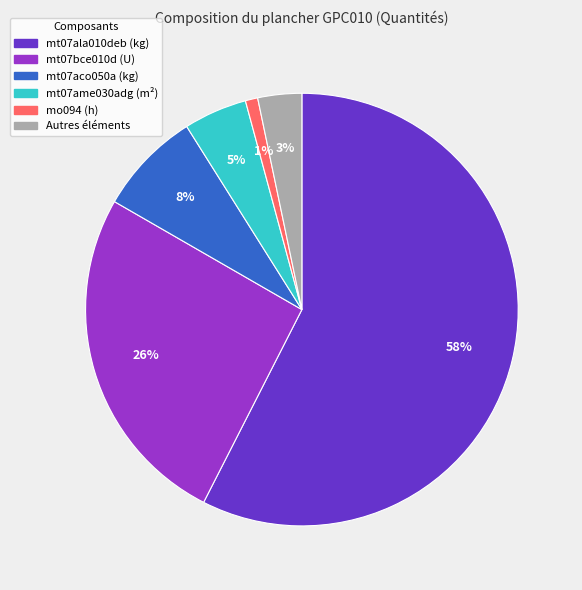

Is there a majority slice in this chart?

Yes